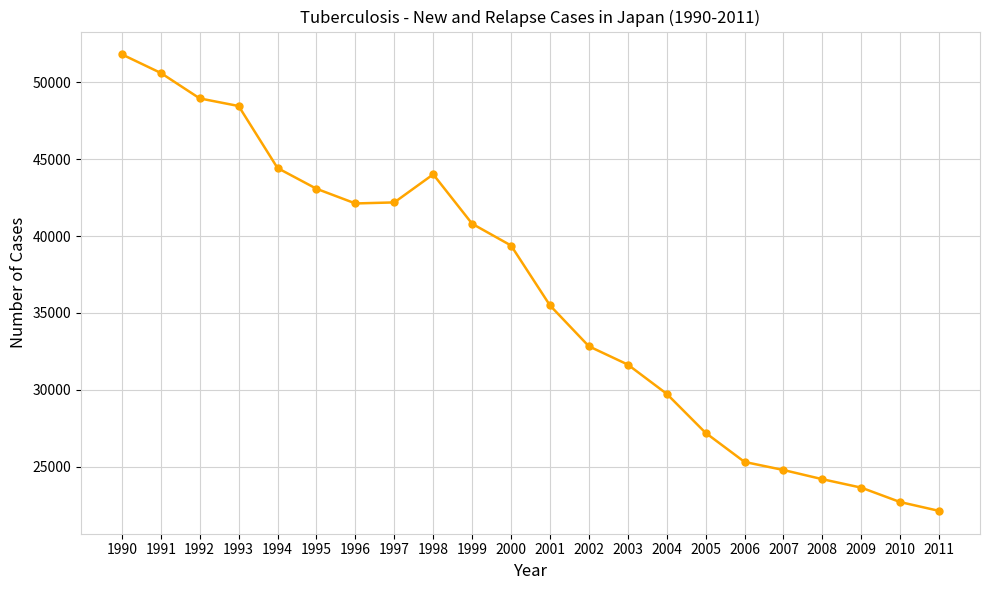

What is the average value?

36157